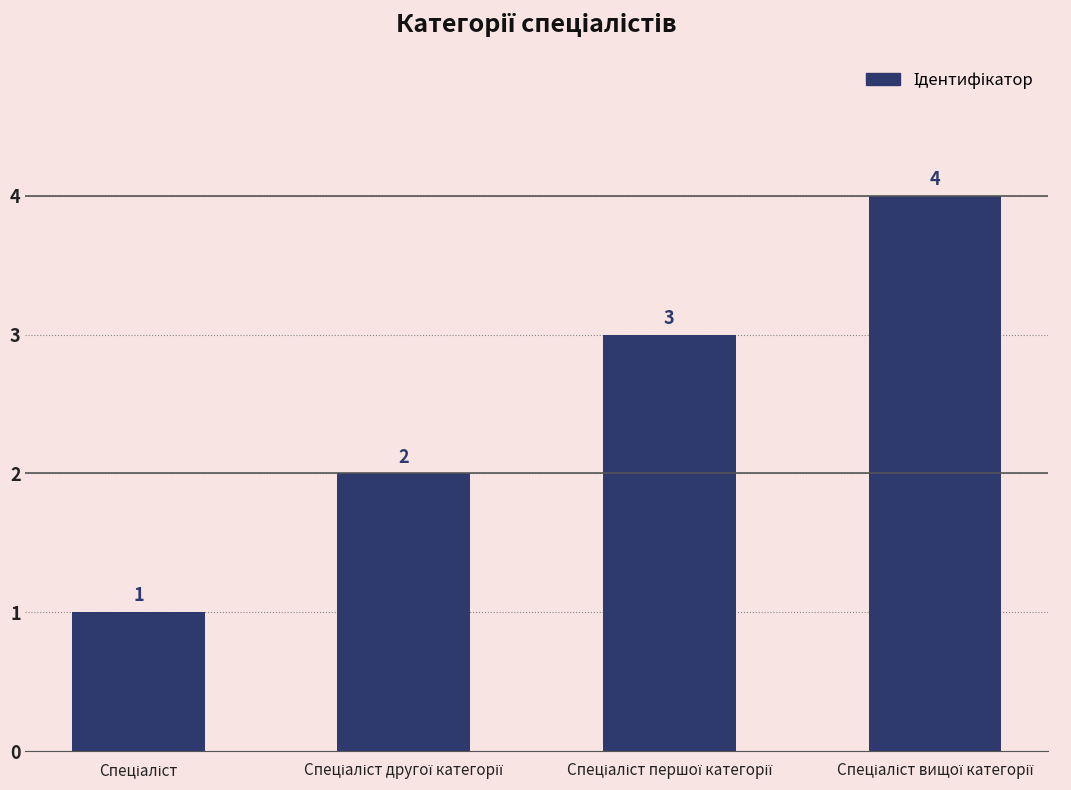

What is the sum of all values?

10